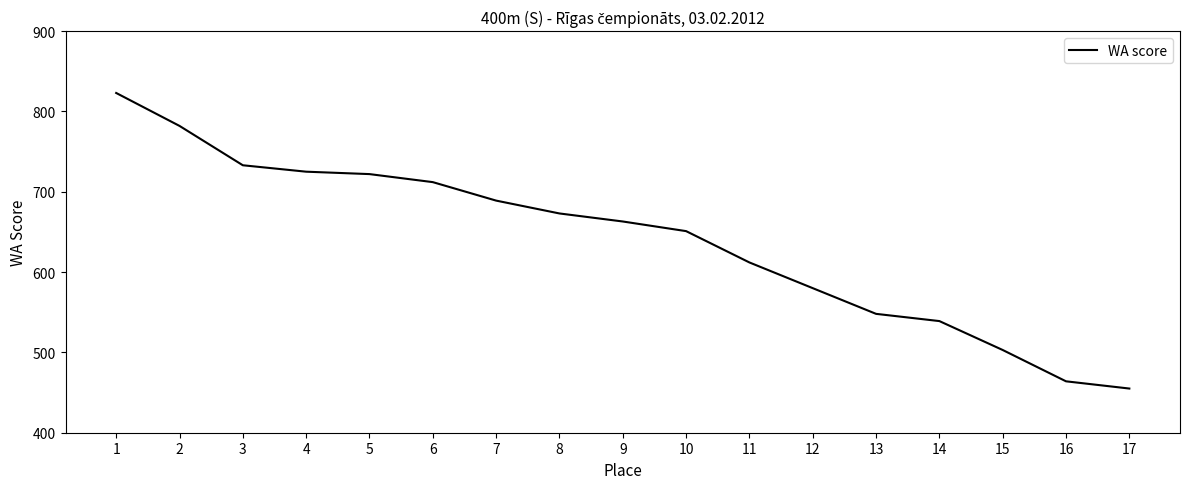

Is this an area chart (filled region under the line)?

No